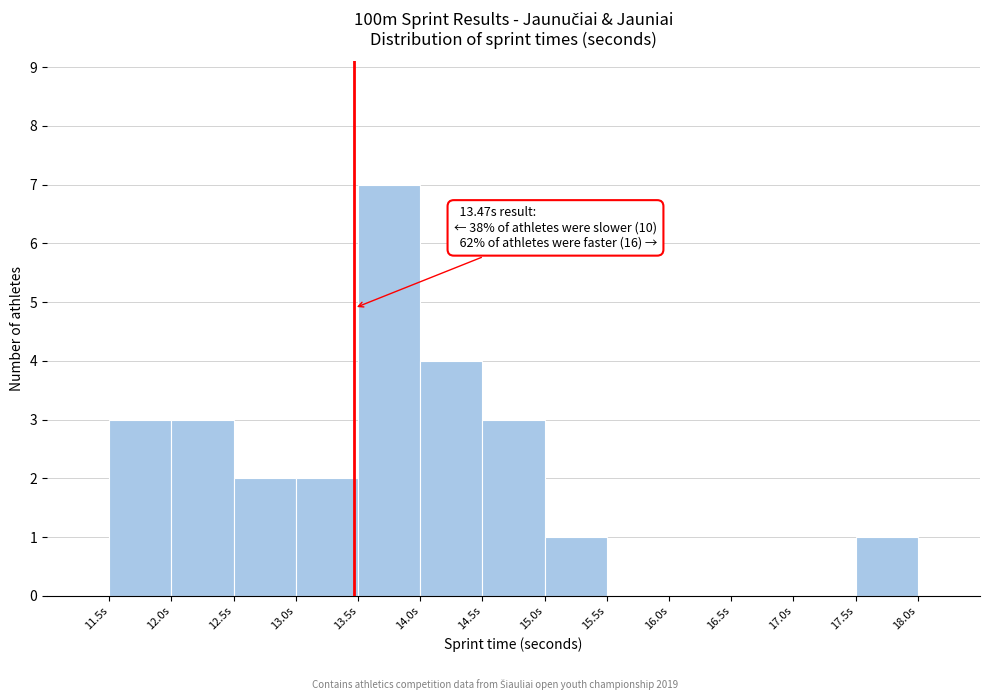

Which range on the x-axis has the tallest bar?

13.5 to 14.0